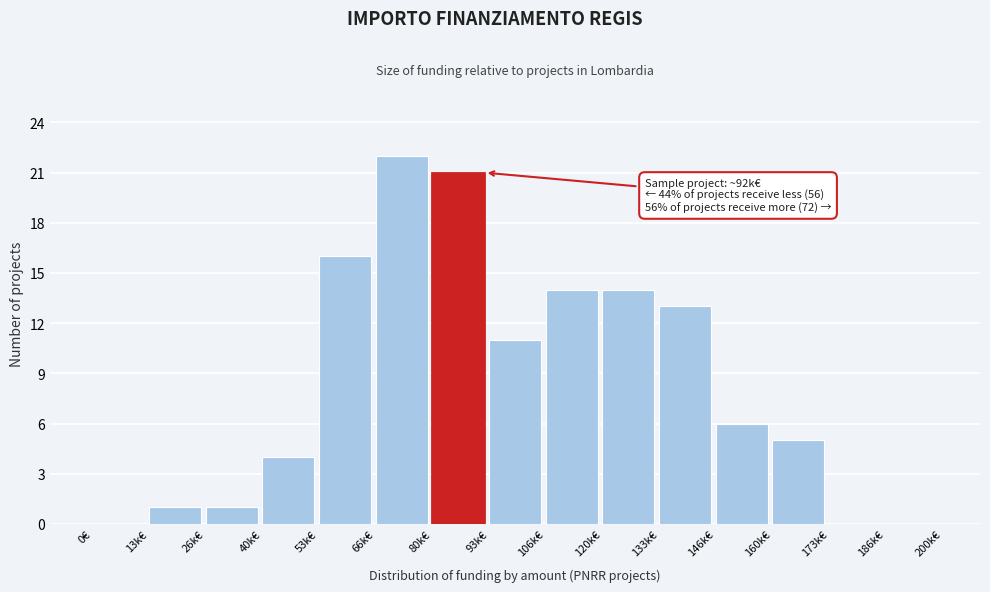

Reading left to right, transcribe all the data shown in this chart.

0€=0	13k€=1	26k€=1	40k€=4	53k€=16	66k€=22	80k€=21	93k€=11	106k€=14	120k€=14	133k€=13	146k€=6	160k€=5	173k€=0	186k€=0